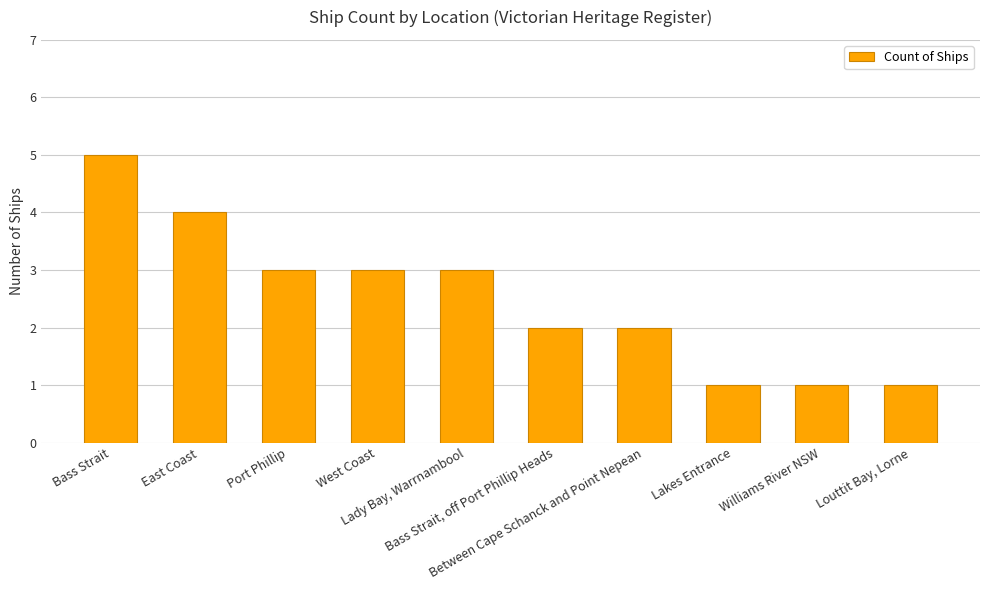

What is the greatest value displayed?

5